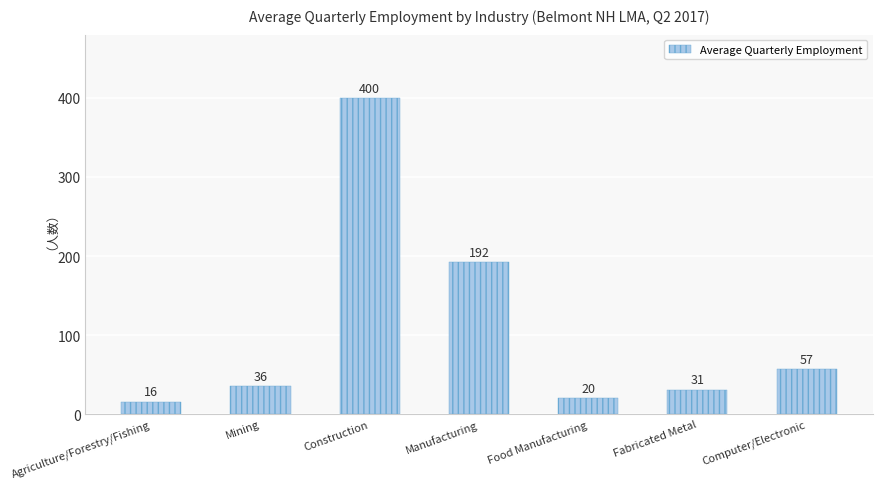

How many bars are there in total?

7